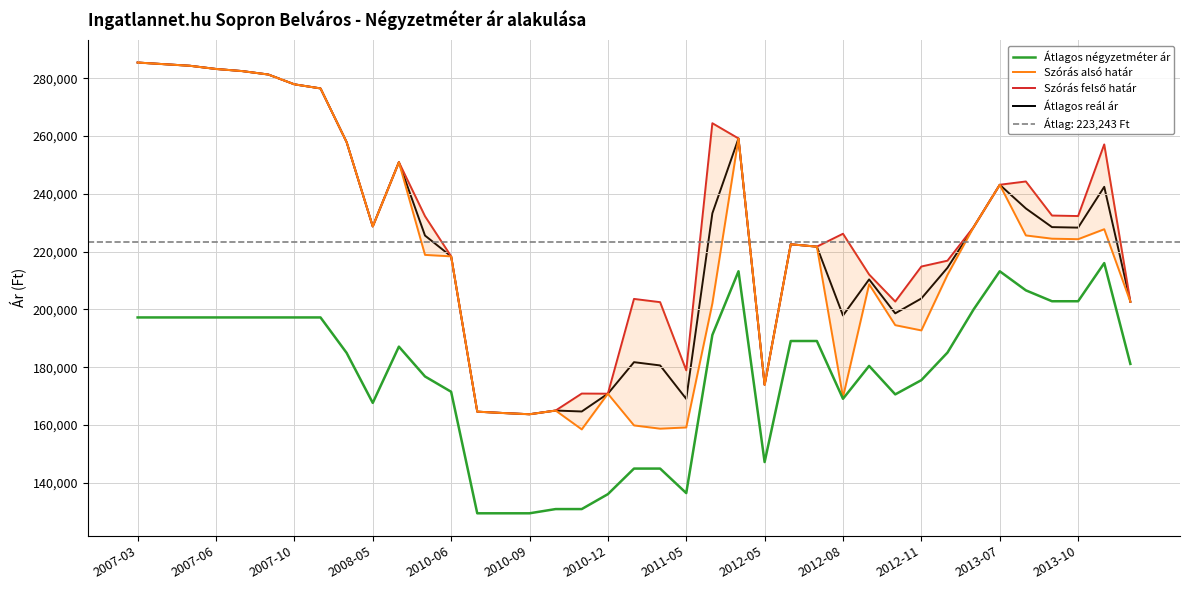

True or false: Átlagos négyzetméter ár and Átlagos reál ár cross at least once.

False